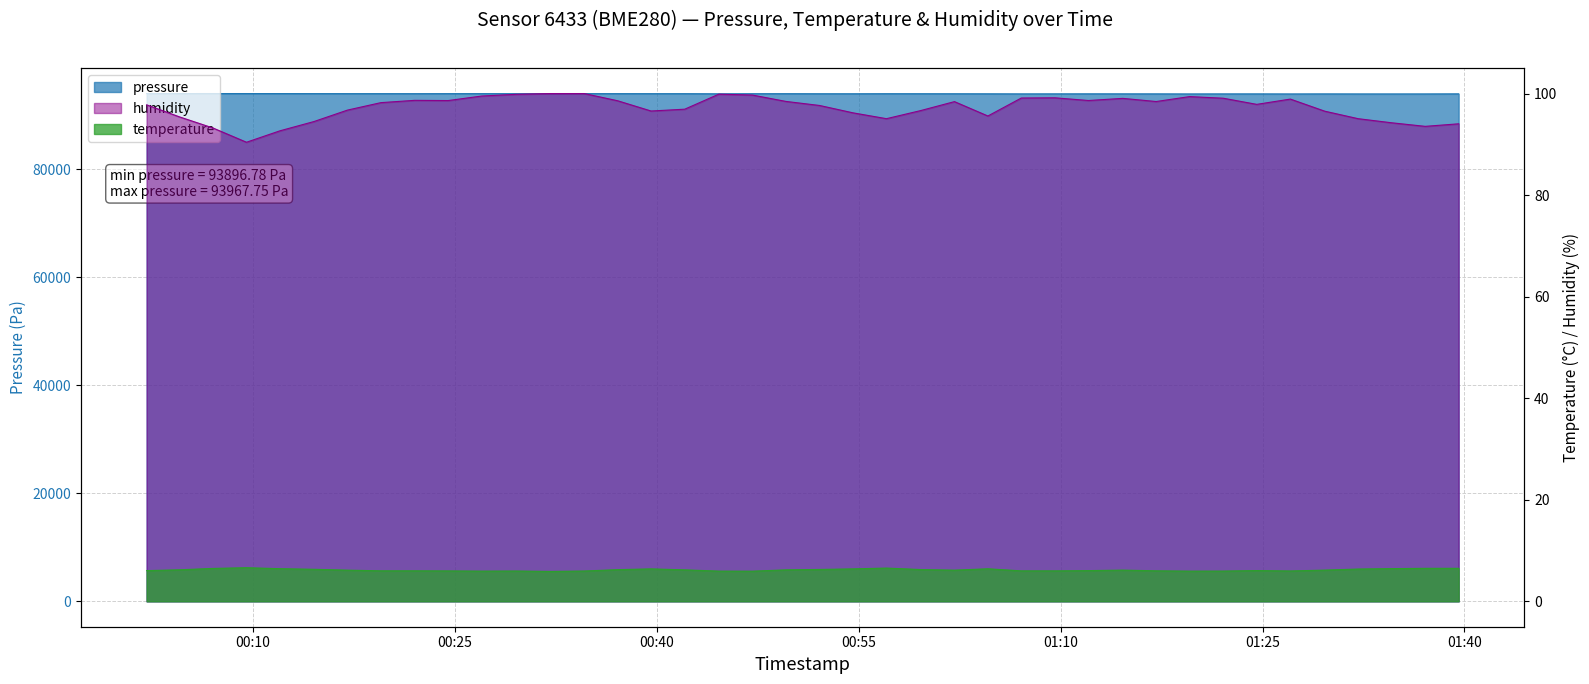

True or false: temperature has more than 2 points higher than both neighbors.

True